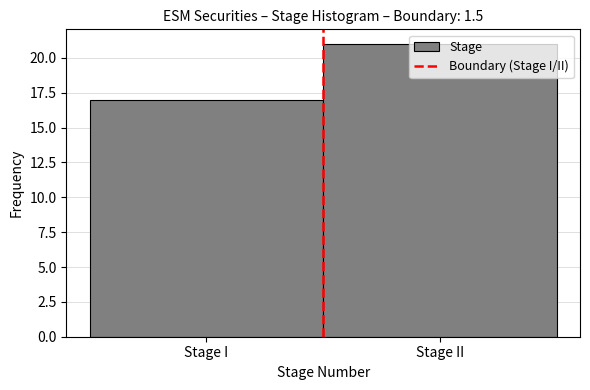

Rank the categories by value from highest to lowest.

Stage II, Stage I